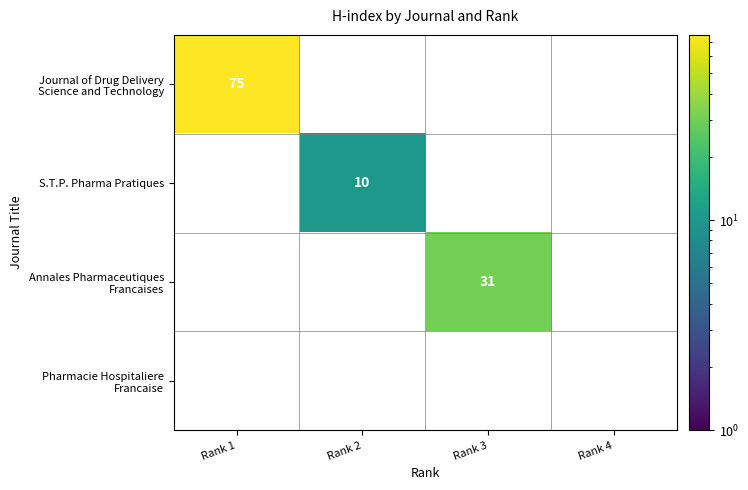

How many values in Journal of Drug Delivery Science and Technology are above zero?

1